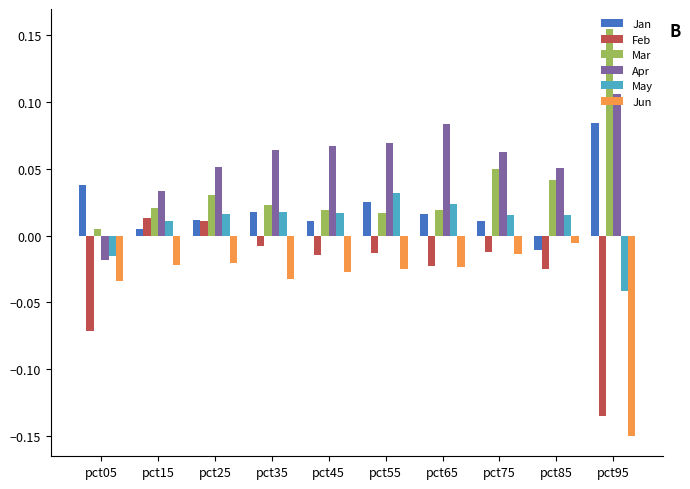

At how many categories does at least one series exceed 0?

10